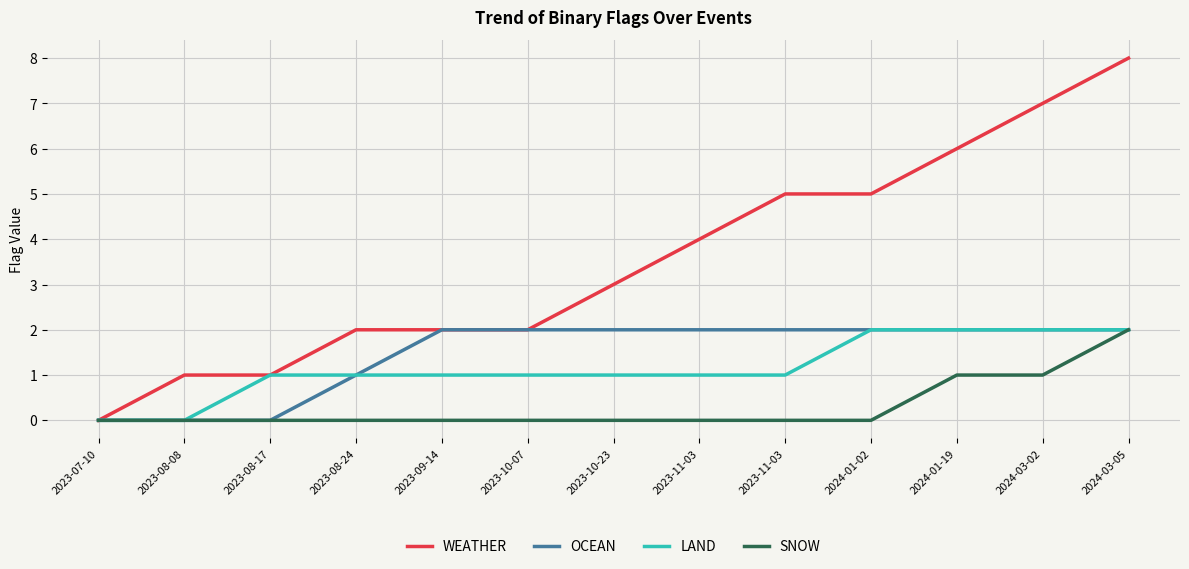

What is the label of the 13th point from the left?

2024-03-05